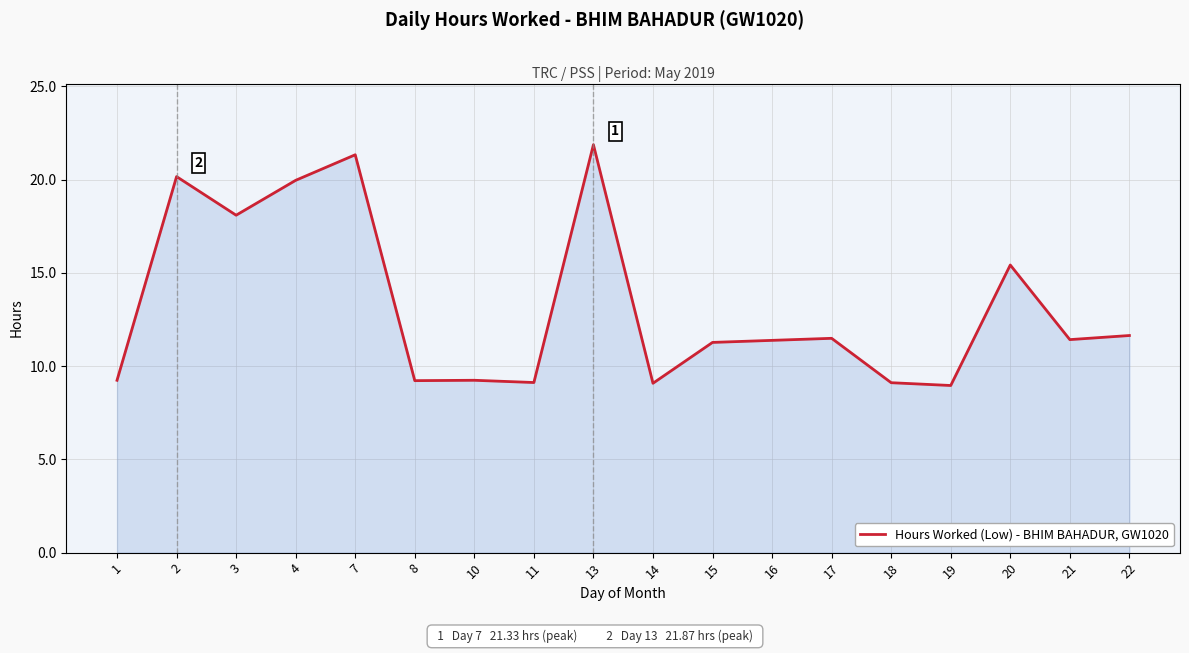

The chart shows a value of 23.5 at 20. True or false?

False